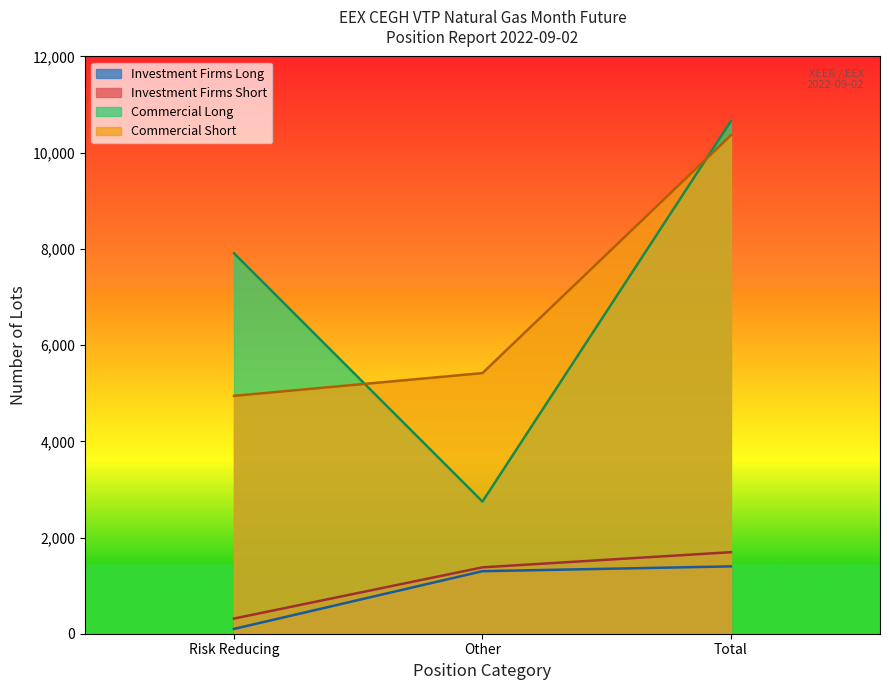

What position from the right is Risk Reducing?

3